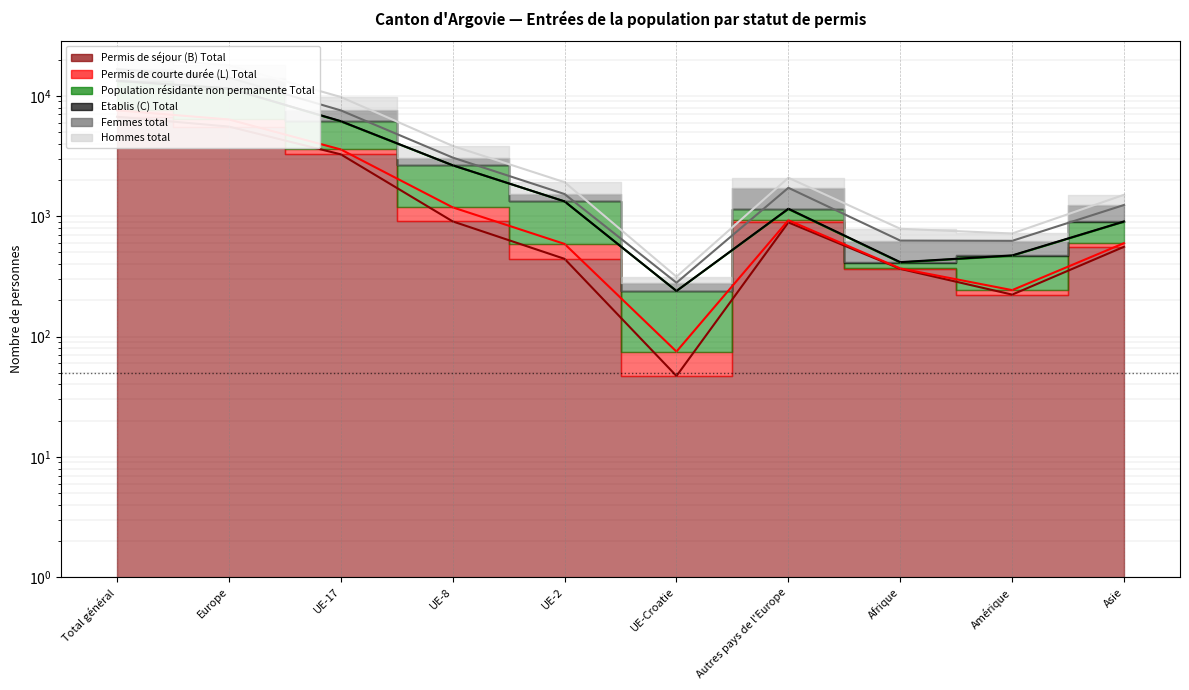

What is the total value across all series at UE-2?

7126